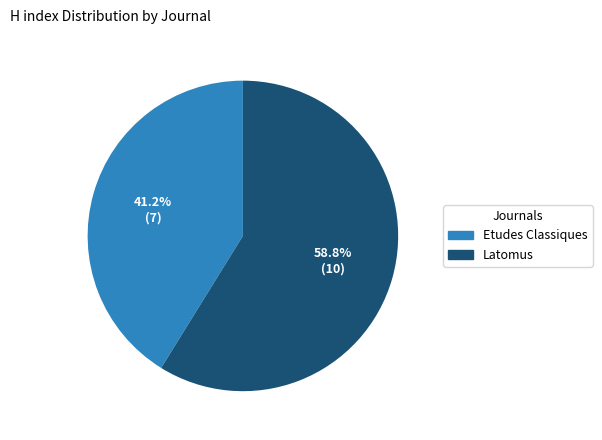

To the nearest percent, what percentage of the pie is Latomus?

59%